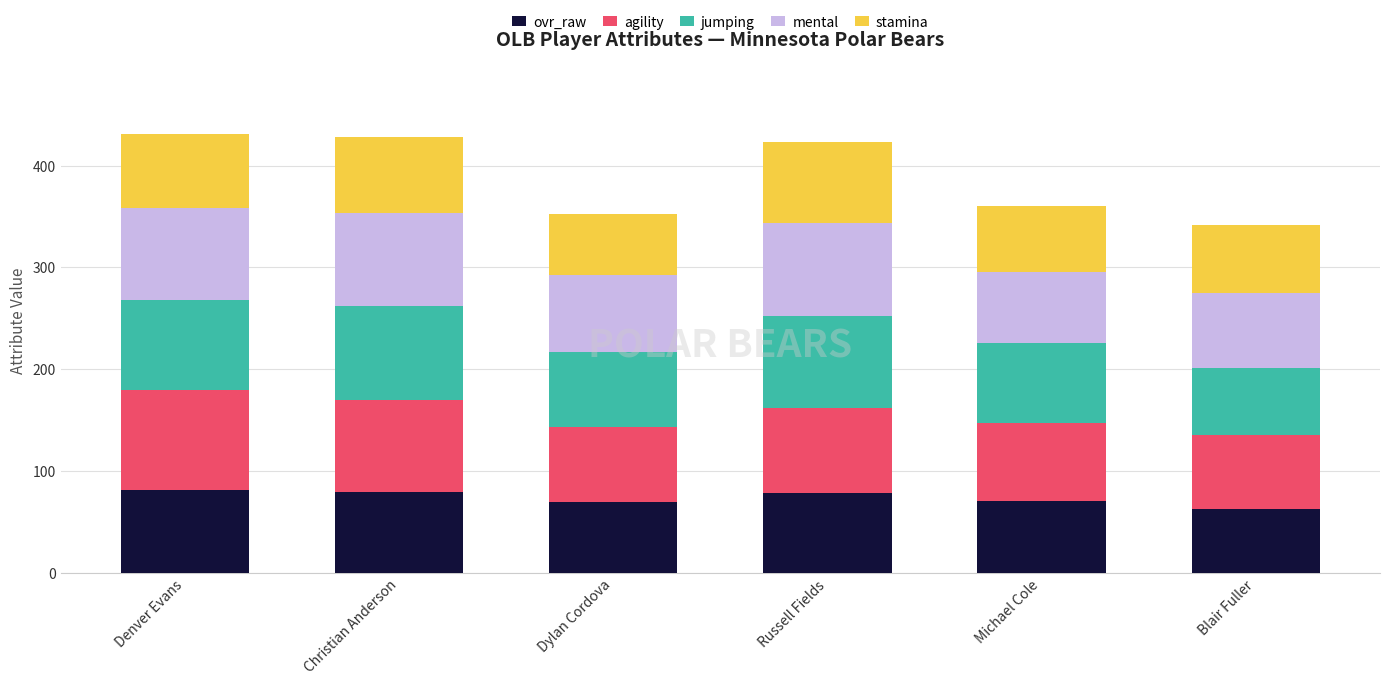

The value of ovr_raw at Christian Anderson is 79. True or false?

True